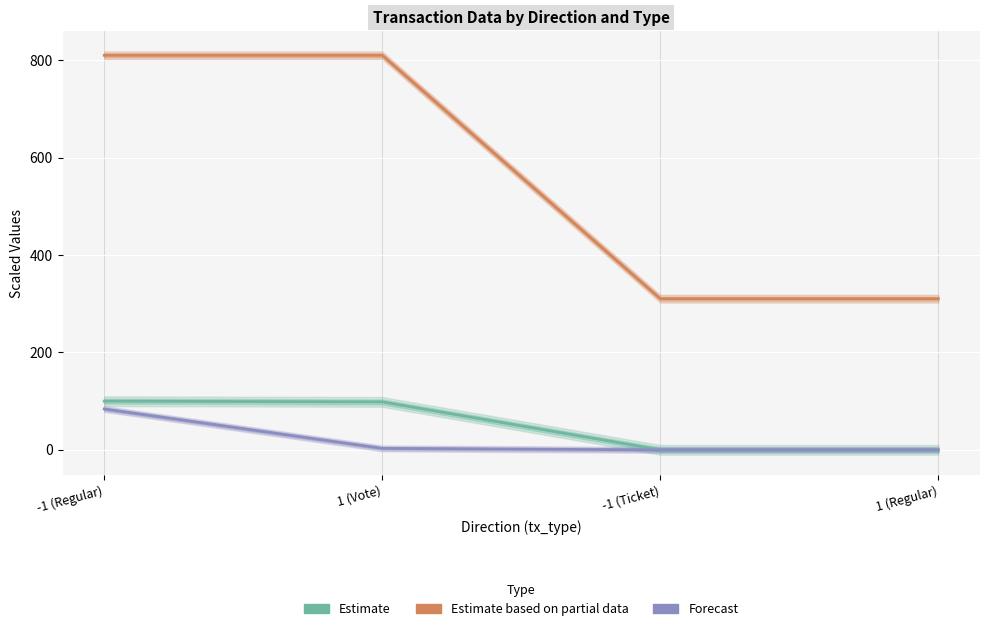

Between -1 (Regular) and 1 (Vote), which series saw the biggest shift?

Forecast (io_index)